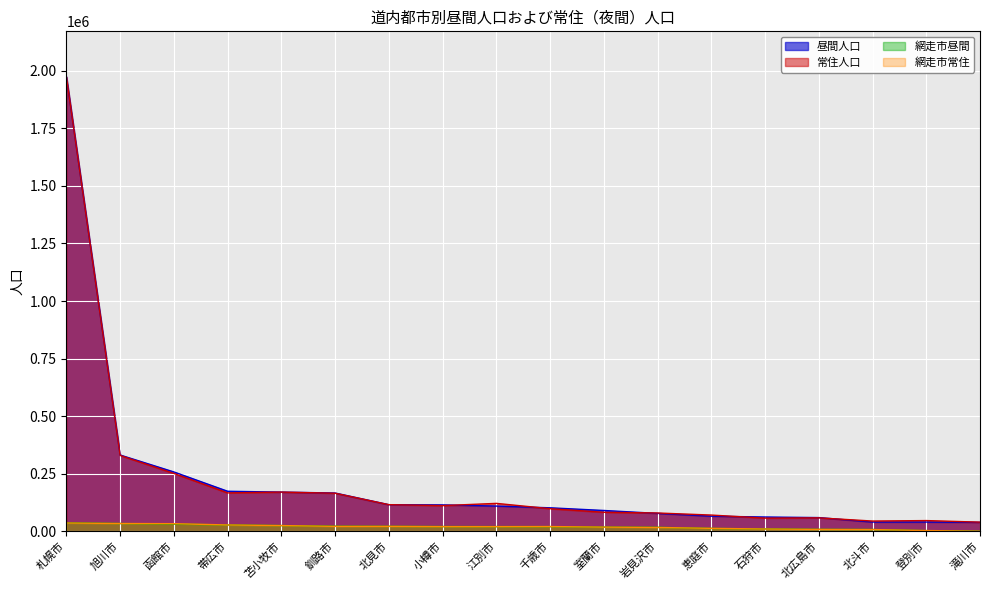

Count the number of categories in the chart.

18